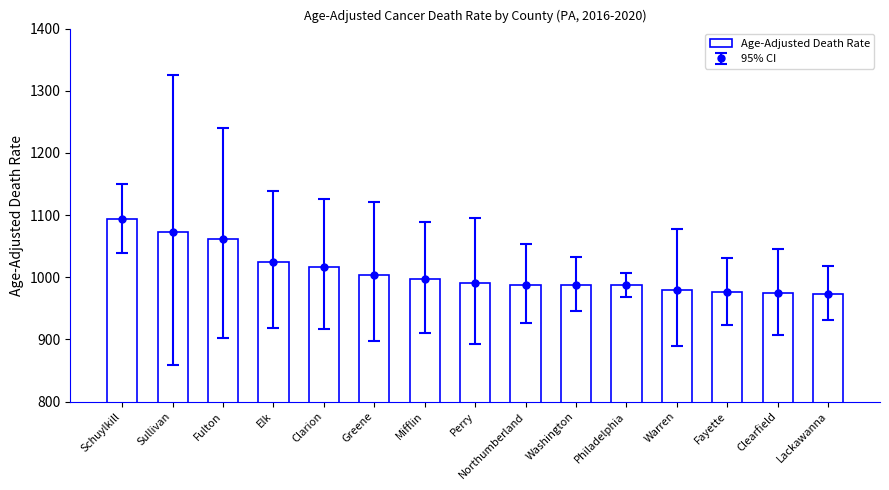

At which category does the chart reach its peak across all series?

Schuylkill